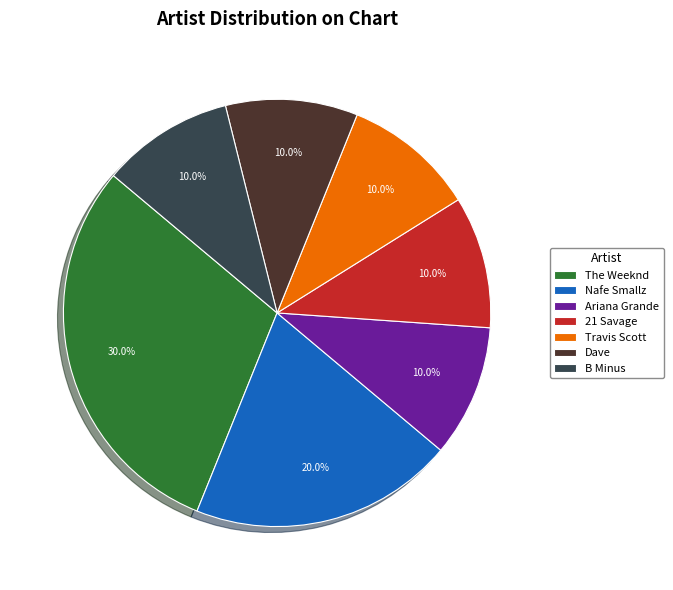

Between Ariana Grande and The Weeknd, which is larger?

The Weeknd